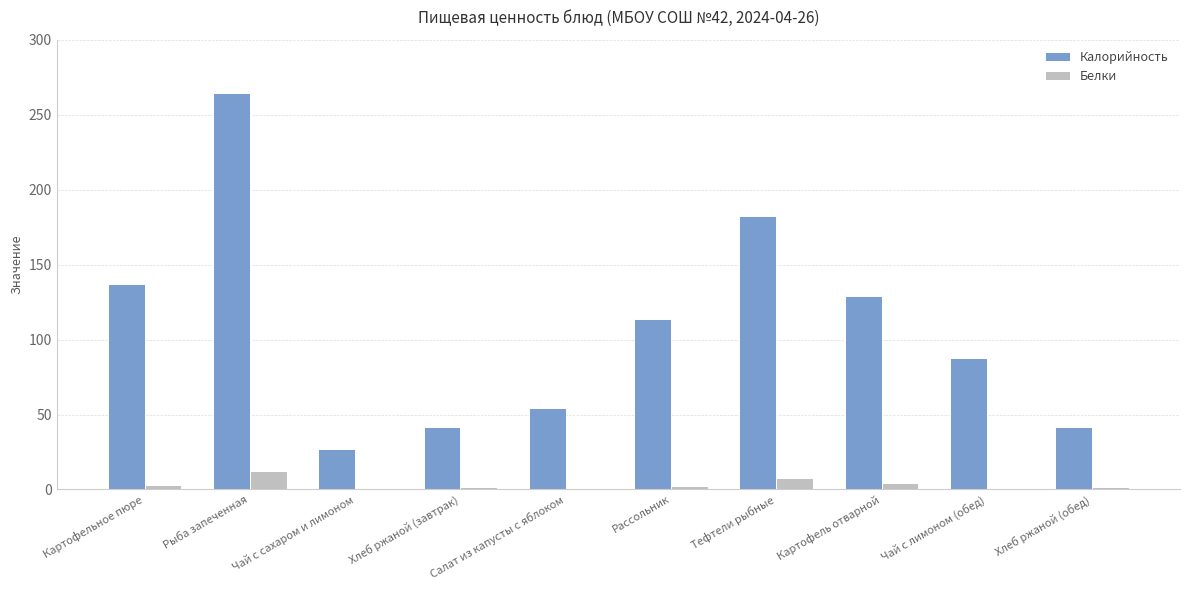

True or false: Калорийность has a value of 22.2 at Хлеб ржаной (завтрак).

False